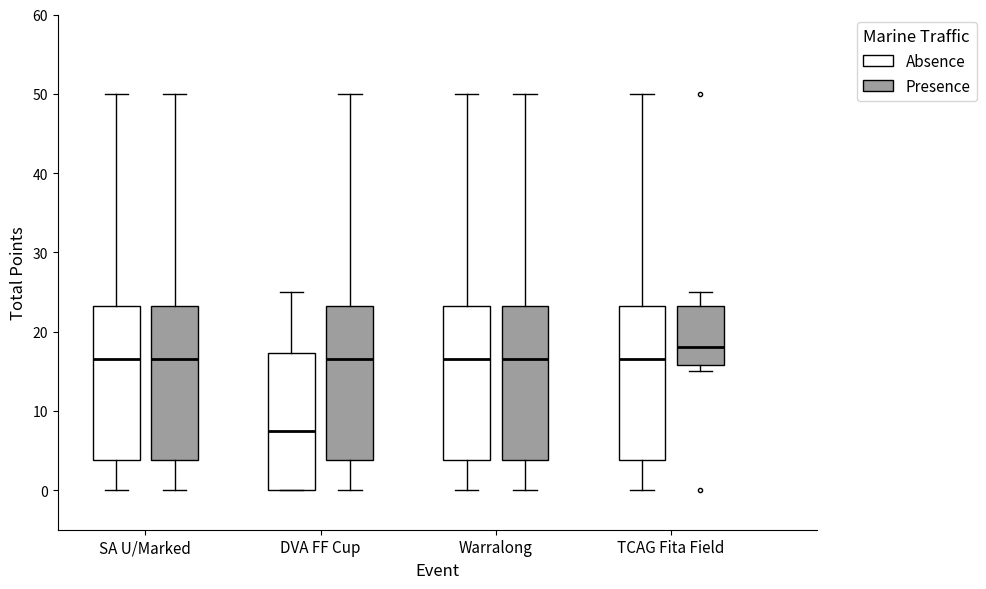

Where is the lower edge of the box for SA U/Marked (Absence) on the y-axis? The values are not printed on the chart, so give them approximately, as read against the axis.

4